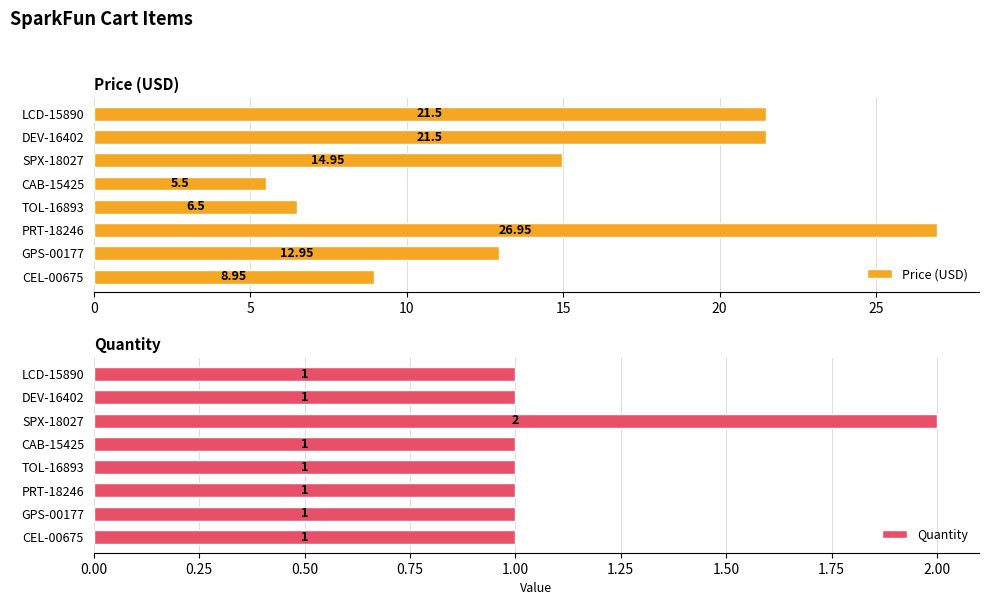

What is the difference between the second highest and second lowest values in the Price (USD) series?

15.0